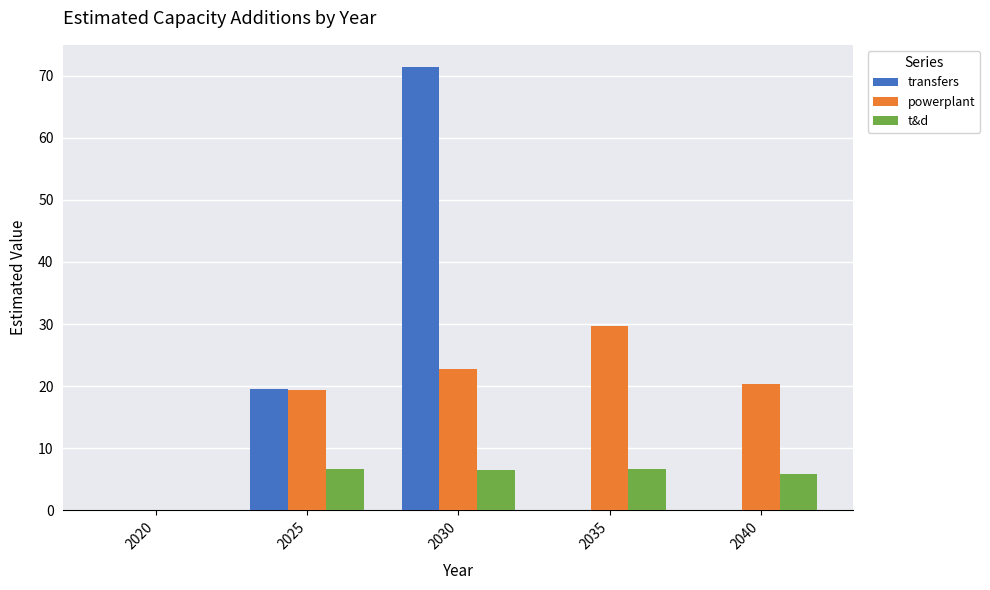

What is the maximum value for transfers?

71.4